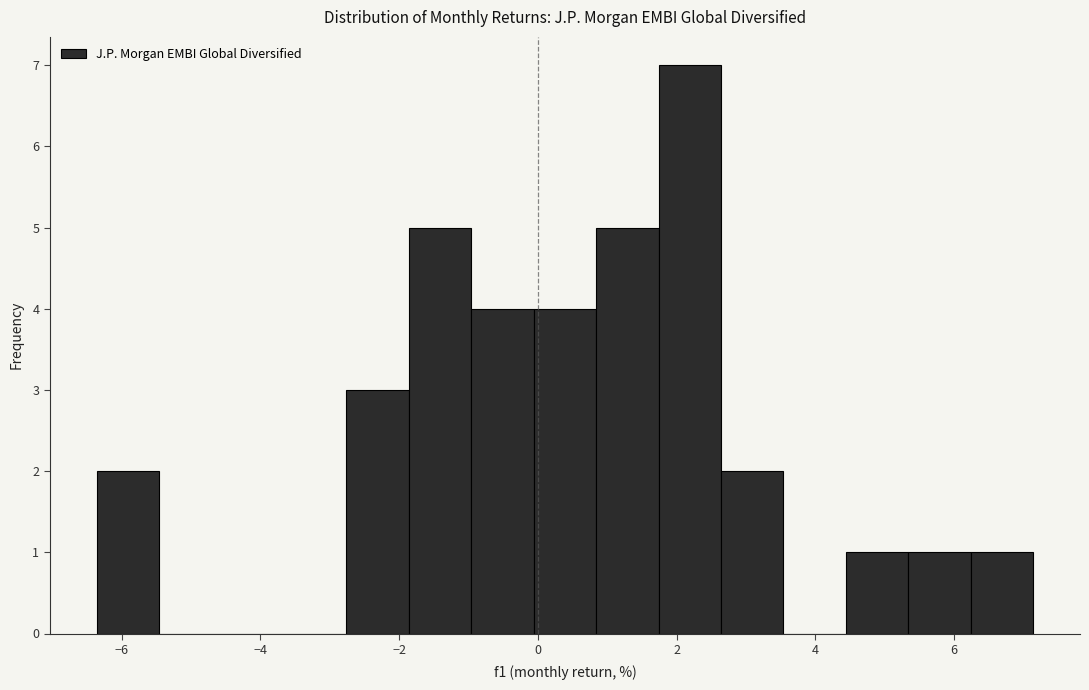

Reading left to right, list every bar in this chart as the range it spans on the x-axis followed by its height. Neither the bar edges nor the heights are printed on the chart, so give them approximately, as read against the axes.

-6.36 to -5.46: 2
-5.46 to -4.56: 0
-4.56 to -3.66: 0
-3.66 to -2.76: 0
-2.76 to -1.86: 3
-1.86 to -0.96: 5
-0.96 to -0.06: 4
-0.06 to 0.84: 4
0.84 to 1.74: 5
1.74 to 2.64: 7
2.64 to 3.54: 2
3.54 to 4.44: 0
4.44 to 5.34: 1
5.34 to 6.24: 1
6.24 to 7.14: 1